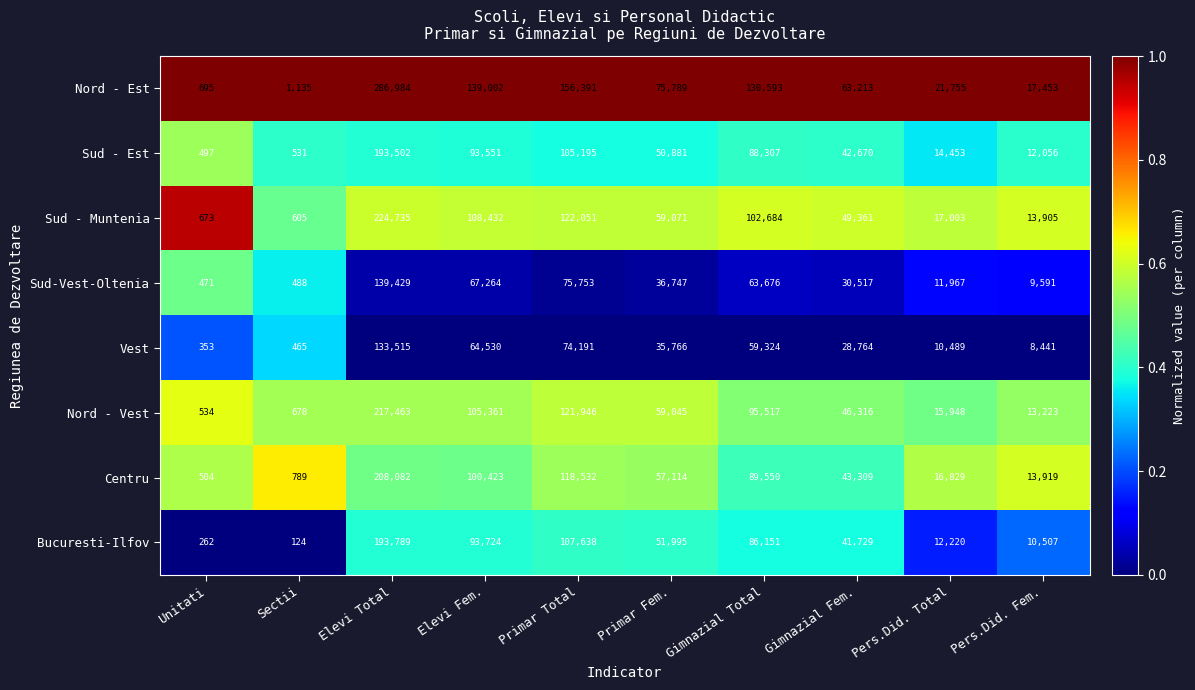

Which category has the highest value across all series?

Elevi Total